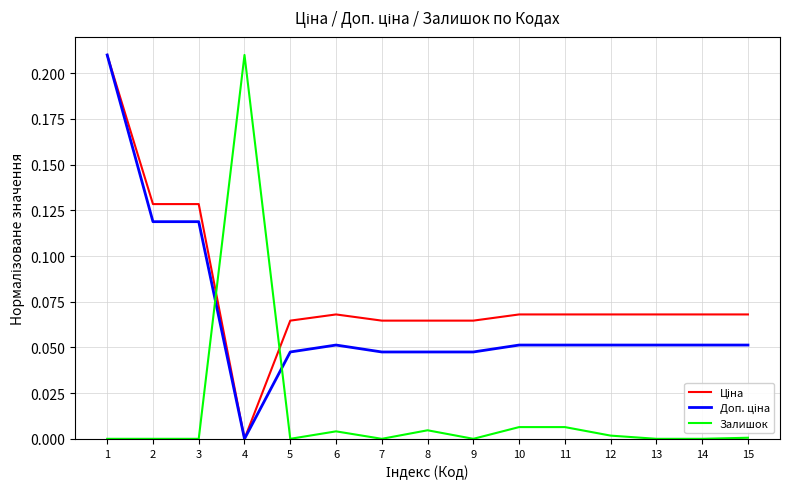

The Залишок series shows 0.0 at 9. True or false?

True